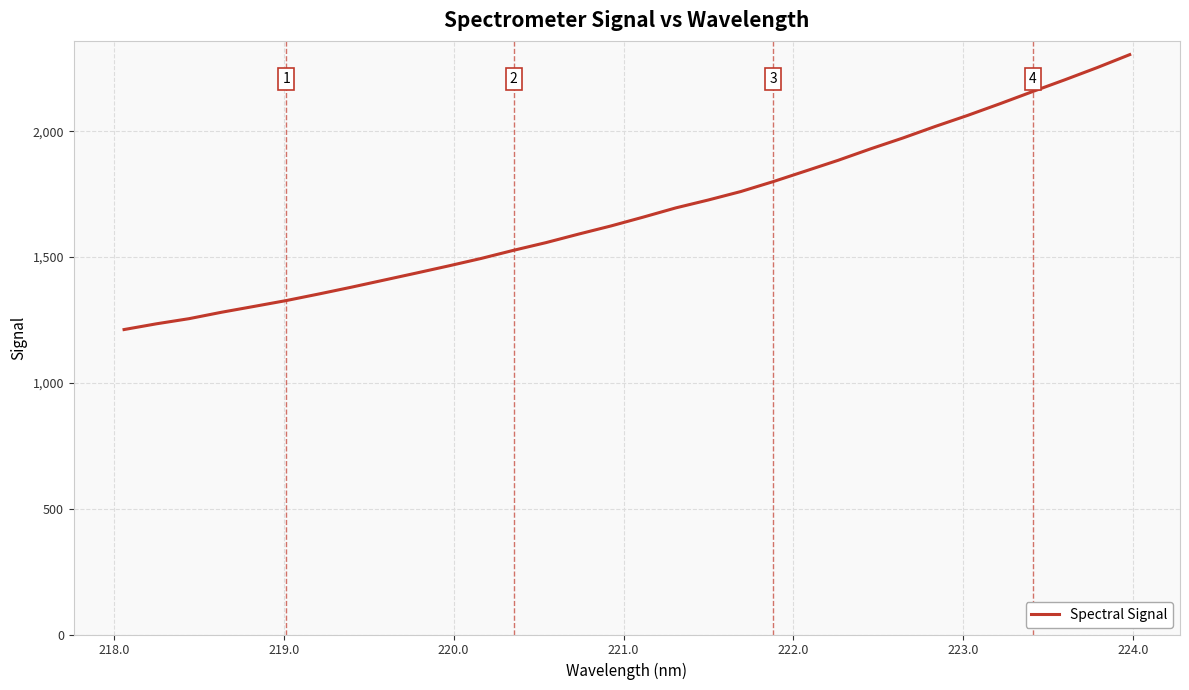

What is the maximum value shown in the chart?

2304.9